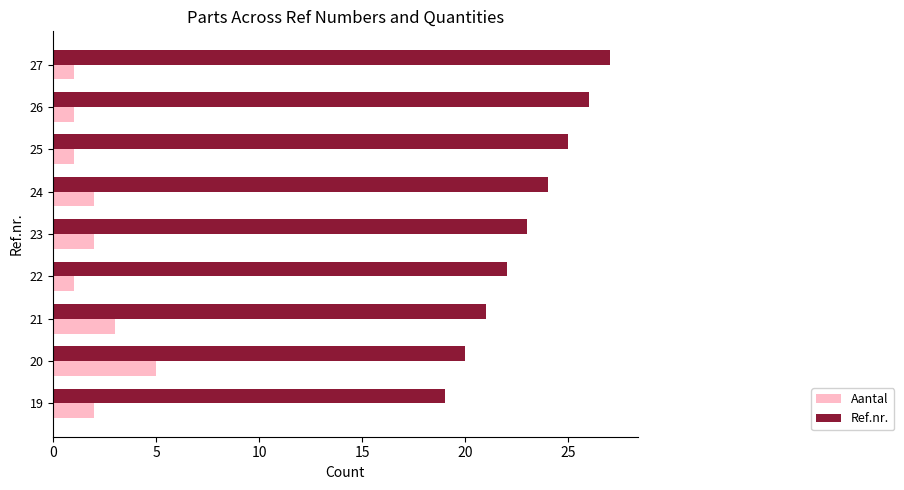

What is the highest value of the Aantal series?

5